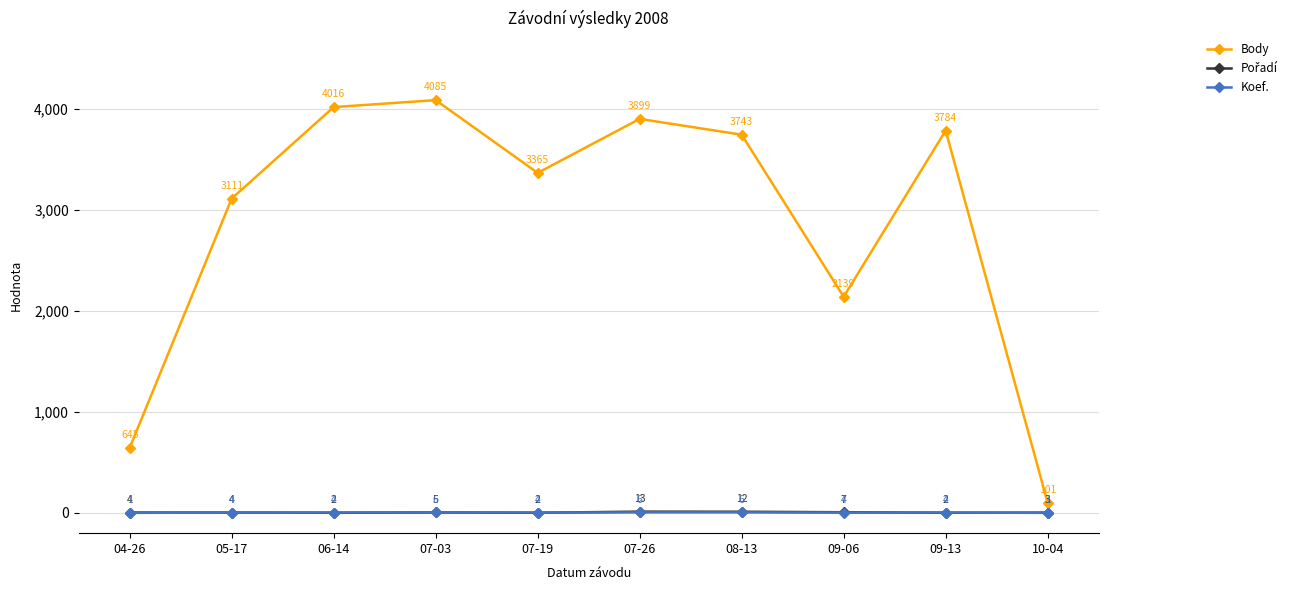

What is the difference between the Koef. values at 07-03 and 10-04?

5